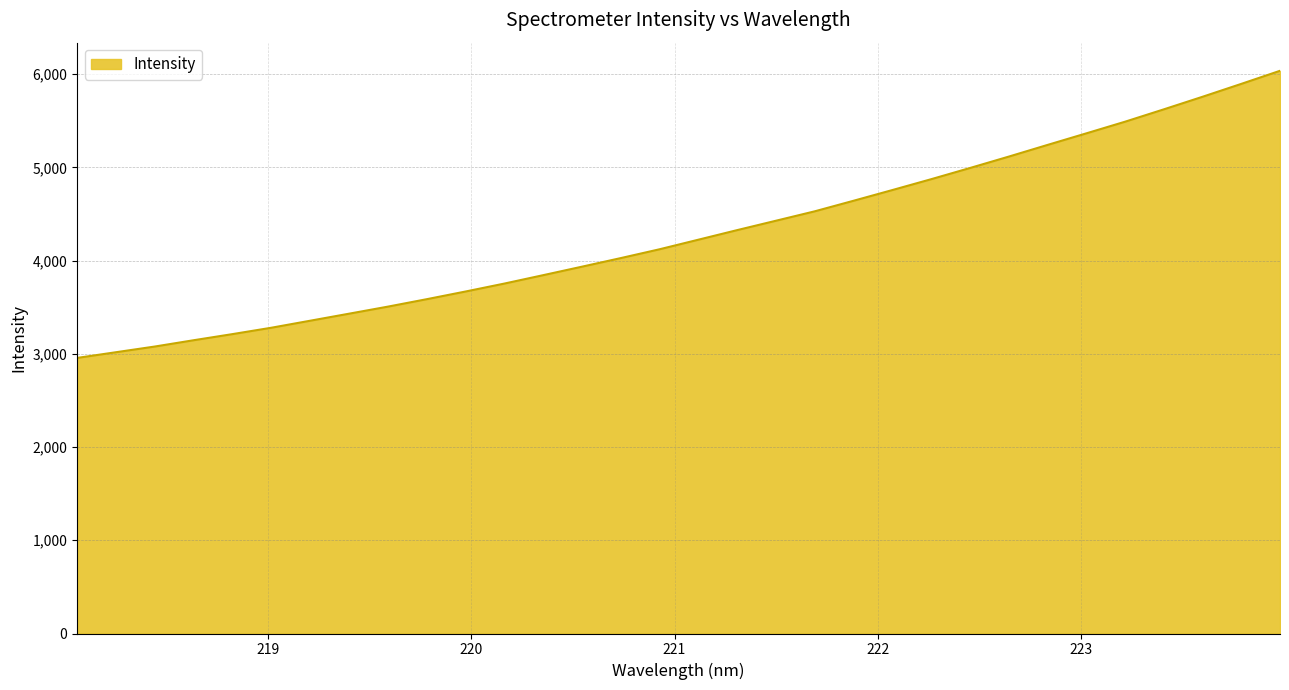

What is the smallest value displayed?

2955.6